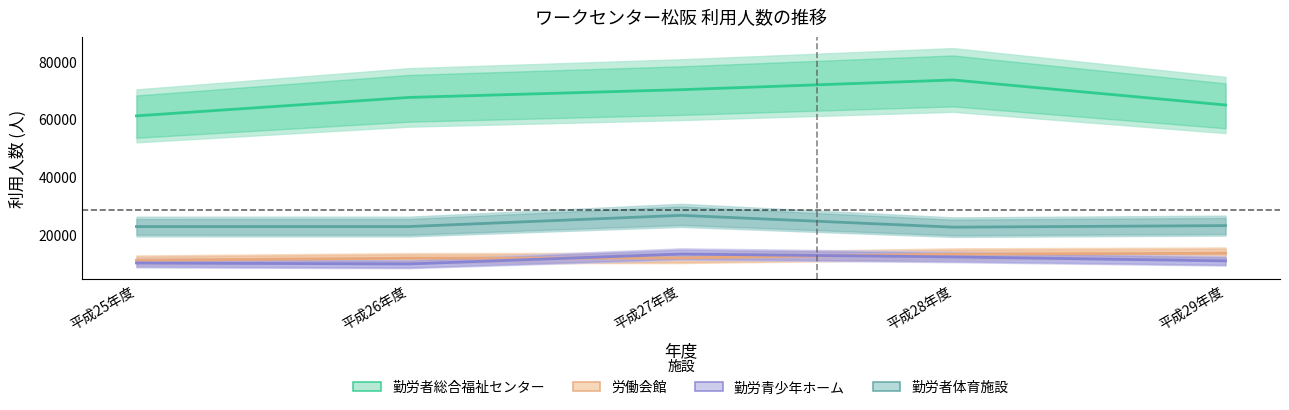

Which series changed the most between 平成27年度 and 平成29年度?

勤労者総合福祉センター